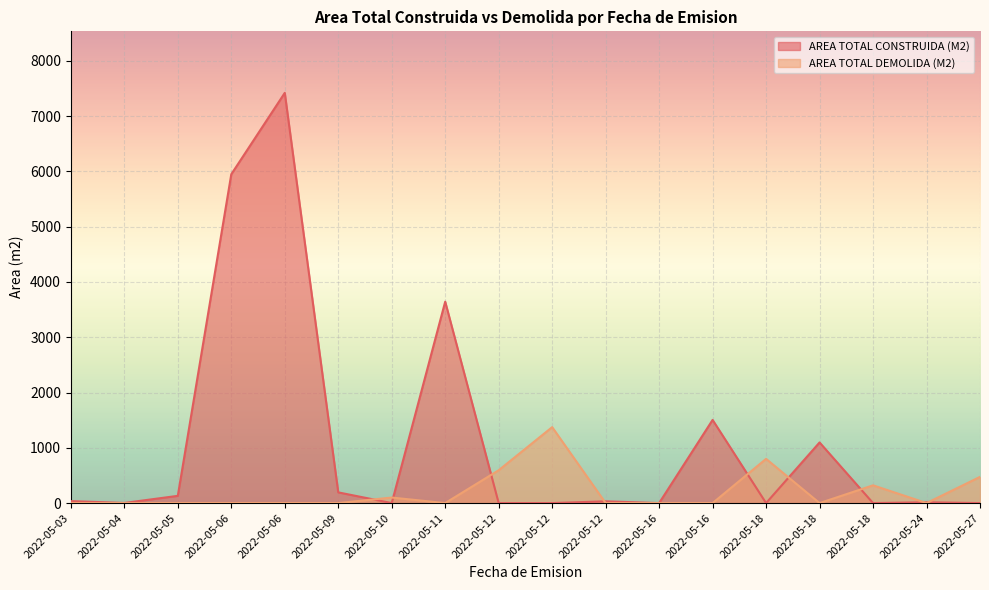

Reading right to left, extract all data points from this chart.

AREA TOTAL CONSTRUIDA (M2): 2022-05-27=0.0	2022-05-24=14.4	2022-05-18=0.0	2022-05-18=1097.0	2022-05-18=0.0	2022-05-16=1504.6	2022-05-16=0.0	2022-05-12=32.0	2022-05-12=0.0	2022-05-12=0.0	2022-05-11=3643.9	2022-05-10=0.0	2022-05-09=193.7	2022-05-06=7421.9	2022-05-06=5949.1	2022-05-05=130.9	2022-05-04=2.4	2022-05-03=35.7
AREA TOTAL DEMOLIDA (M2): 2022-05-27=473.8	2022-05-24=0.0	2022-05-18=321.2	2022-05-18=0.0	2022-05-18=799.9	2022-05-16=0.0	2022-05-16=0.0	2022-05-12=0.0	2022-05-12=1374.0	2022-05-12=594.2	2022-05-11=0.0	2022-05-10=100.0	2022-05-09=0.0	2022-05-06=0.0	2022-05-06=0.0	2022-05-05=0.0	2022-05-04=0.0	2022-05-03=0.0